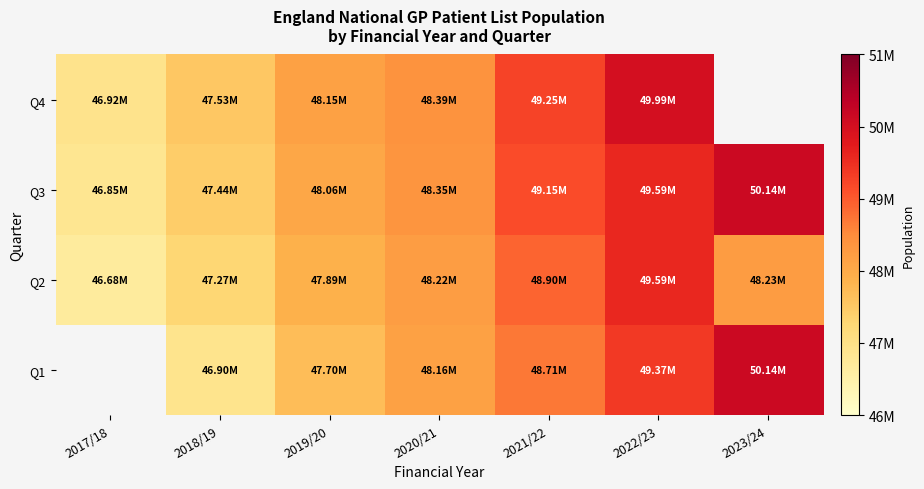

At 2023/24, list the series in order from largest to smallest.

Q1, Q3, Q4, Q2